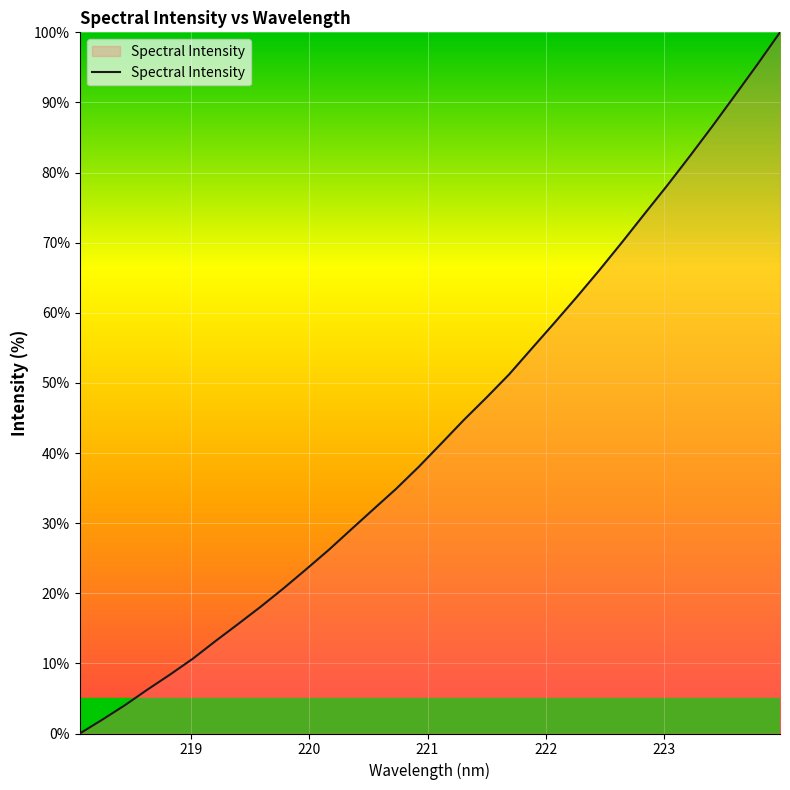

What is the maximum value shown in the chart?

100.0